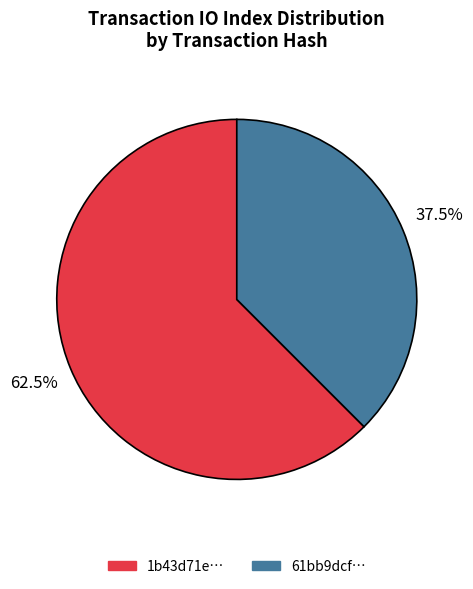

Count the number of slices in the pie.

2